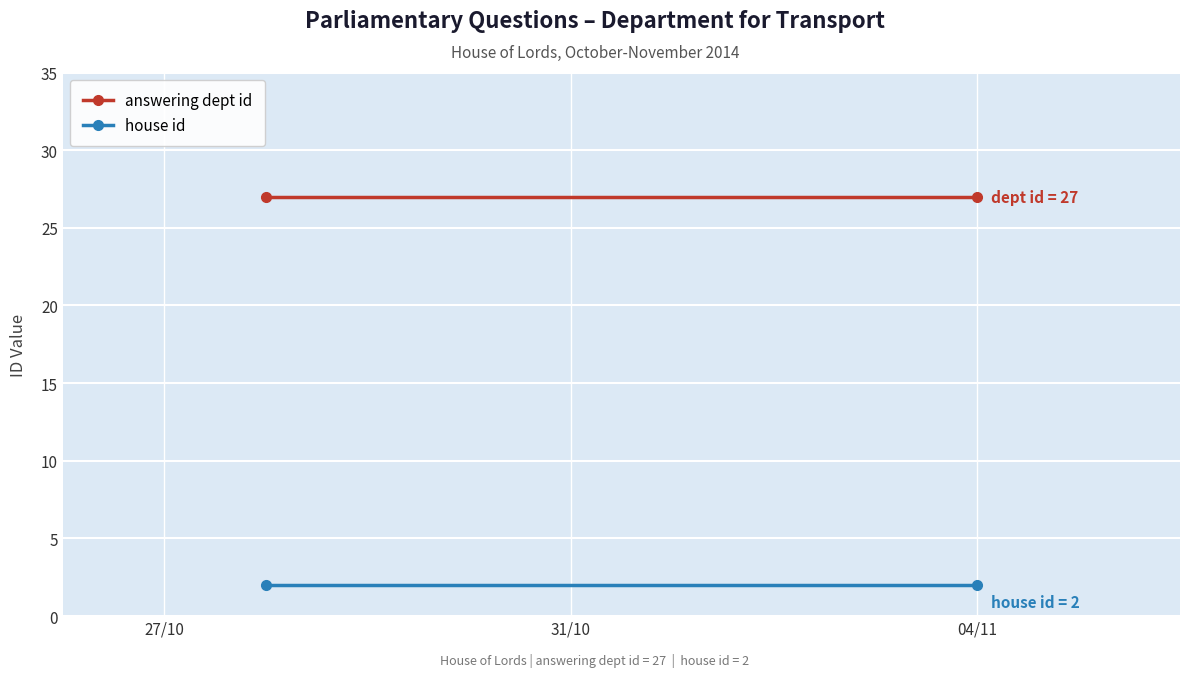

What is the approximate value of answering dept id at 27/10?

27